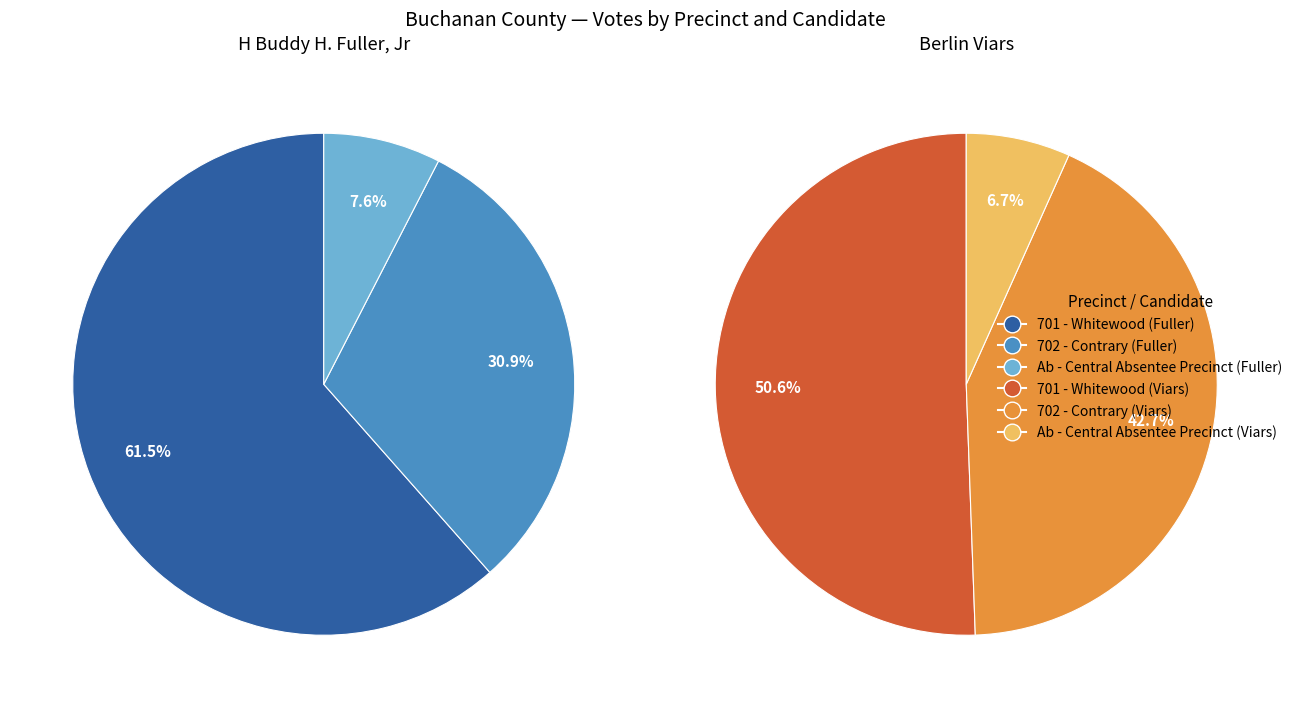

Between Ab-Central
Viars and 701-Whitewood
H. Fuller, which is larger?

701-Whitewood
H. Fuller